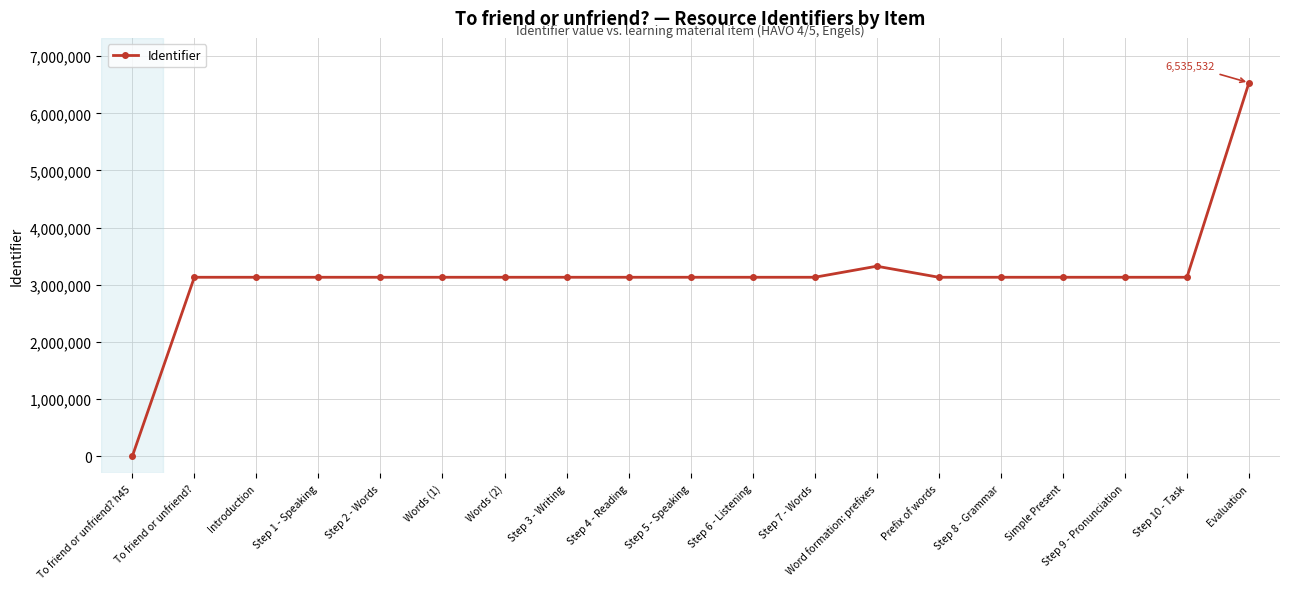

Read the value at Introduction.

3132228